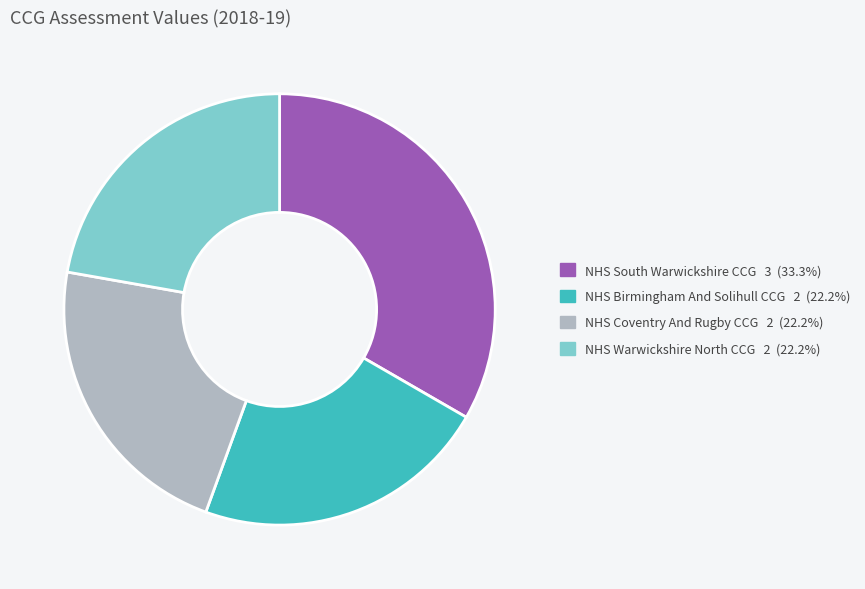

Combined, do NHS South Warwickshire CCG and NHS Warwickshire North CCG account for over 50%?

Yes